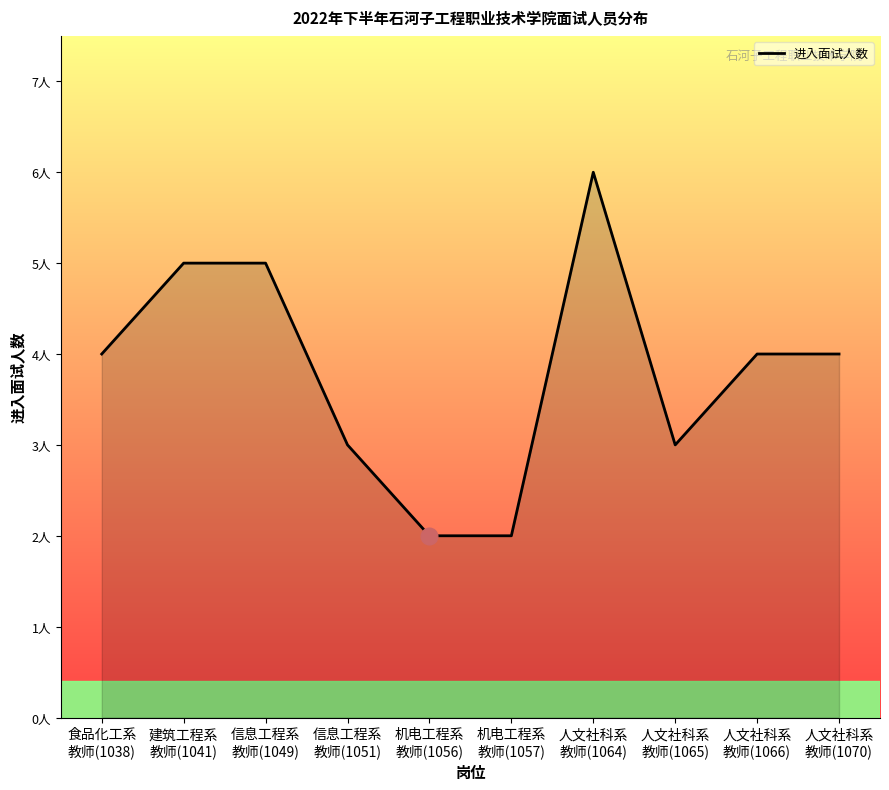

Does the chart have visible grid lines?

No